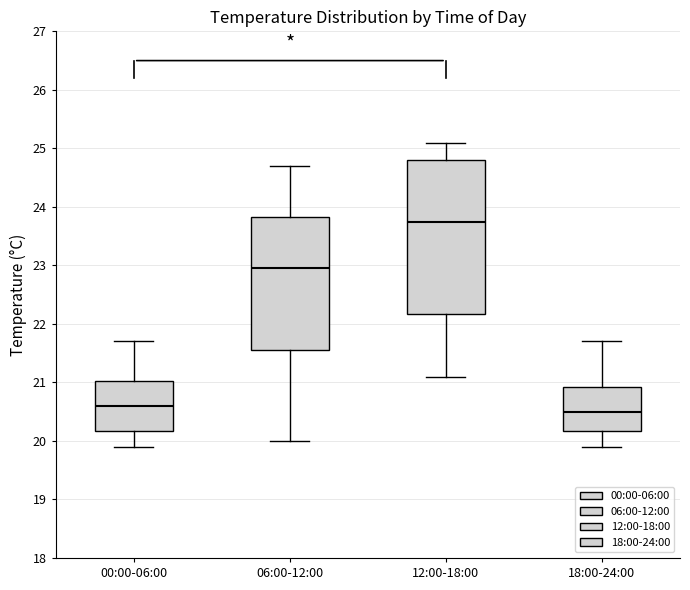

Where does the lower whisker of the box for 00:00-06:00 end on the y-axis? The values are not printed on the chart, so give them approximately, as read against the axis.

19.9